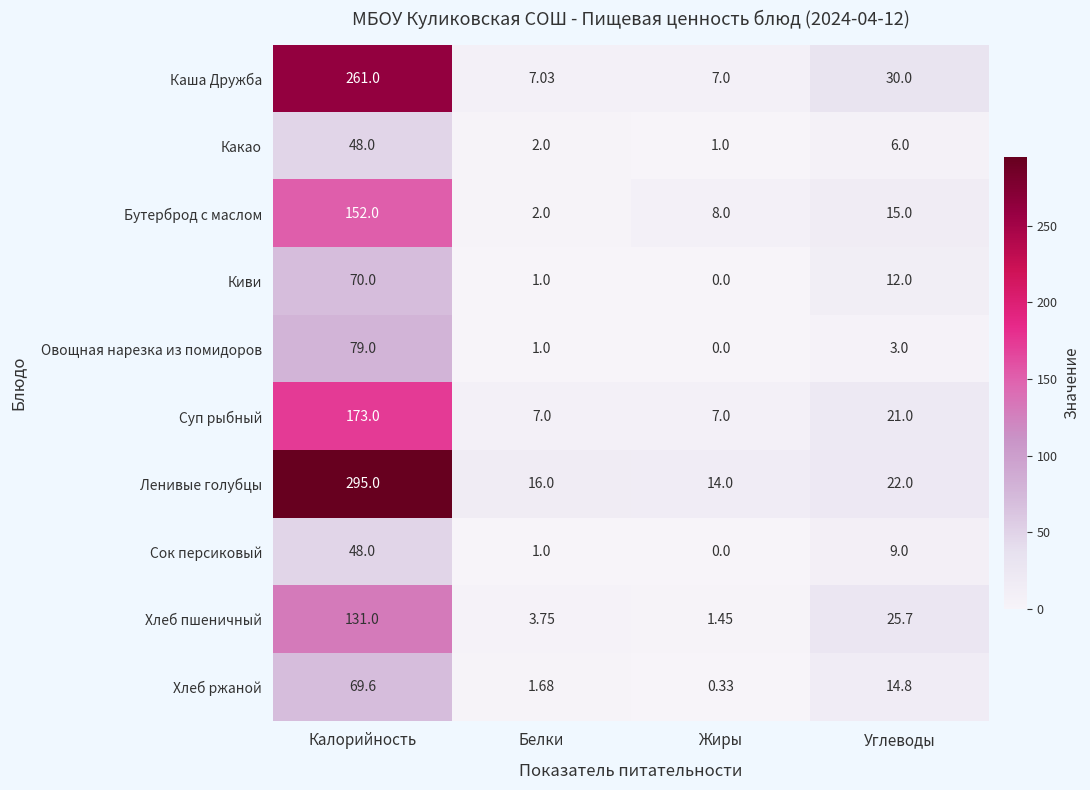

How many distinct data groups are displayed?

10